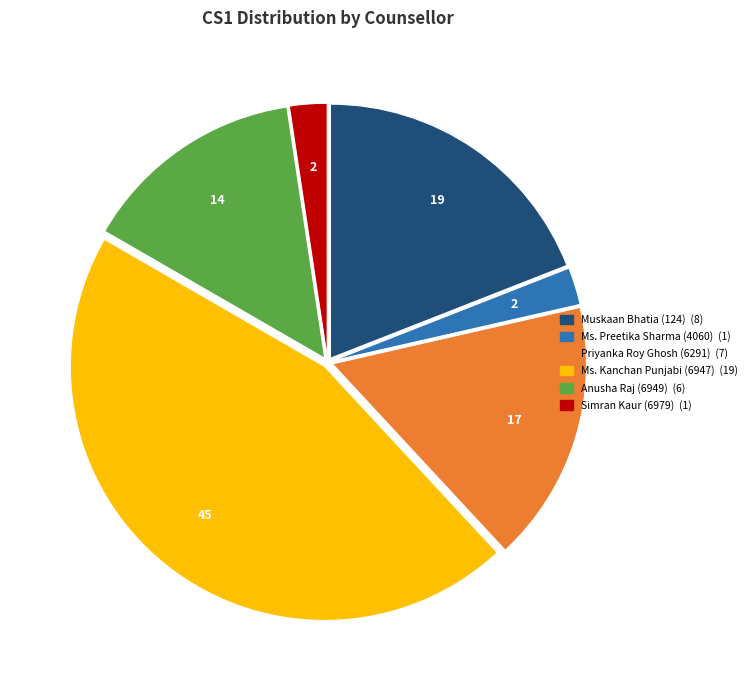

Approximately how many times larger is the value at Muskaan Bhatia (124) compared to Ms. Kanchan Punjabi (6947)?

0.4